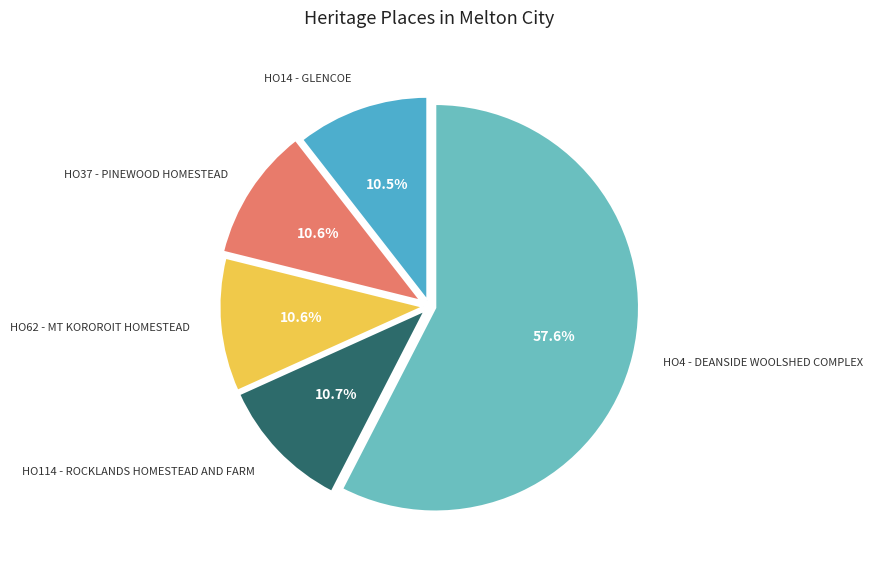

Does any single category account for the majority?

Yes